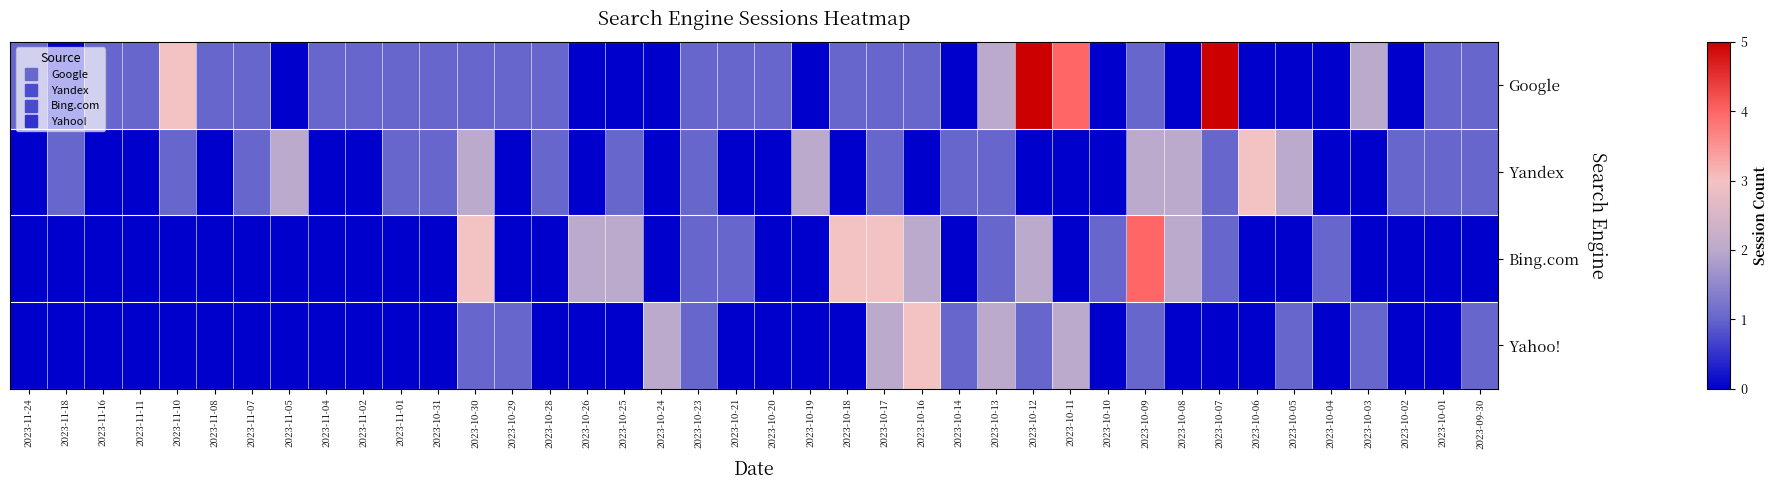

What is the maximum value shown in the chart?

5